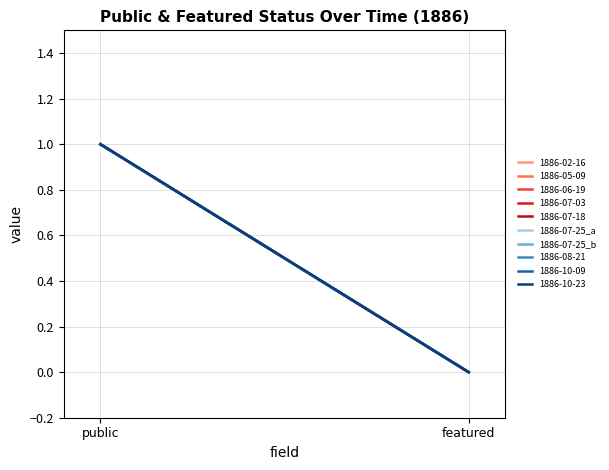

At which category is the sum across all series the highest?

public